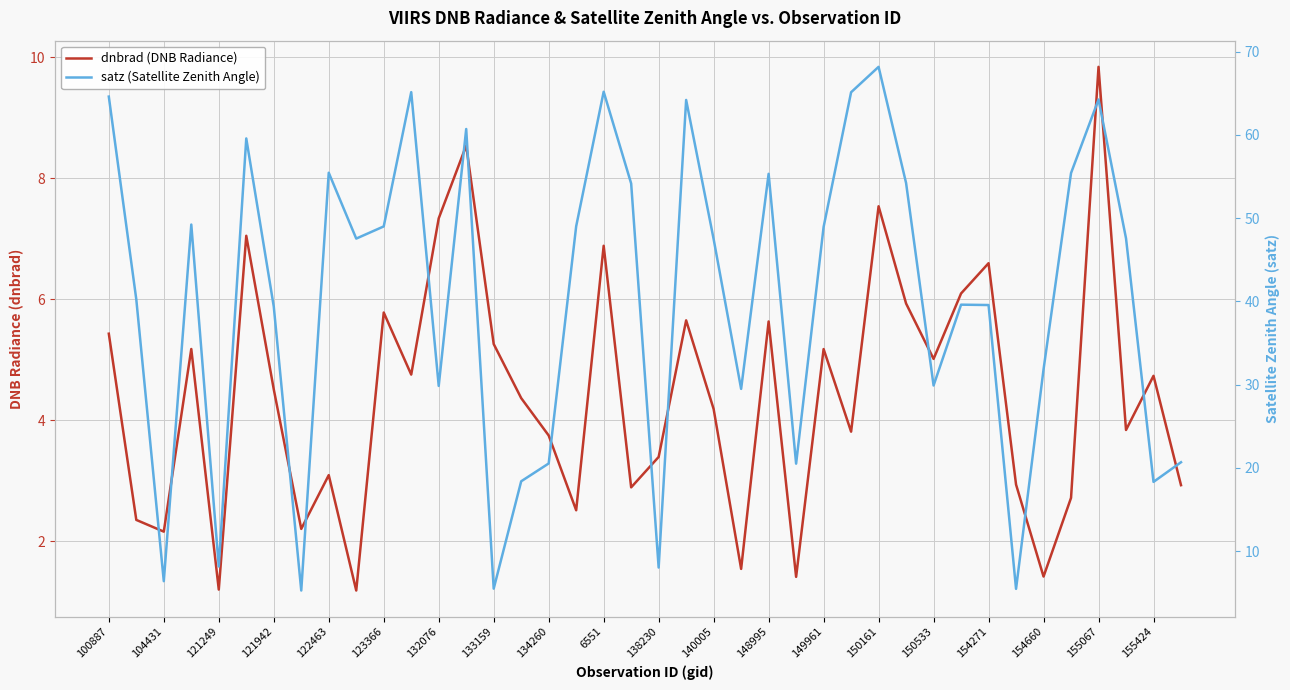

Does the chart have visible grid lines?

Yes